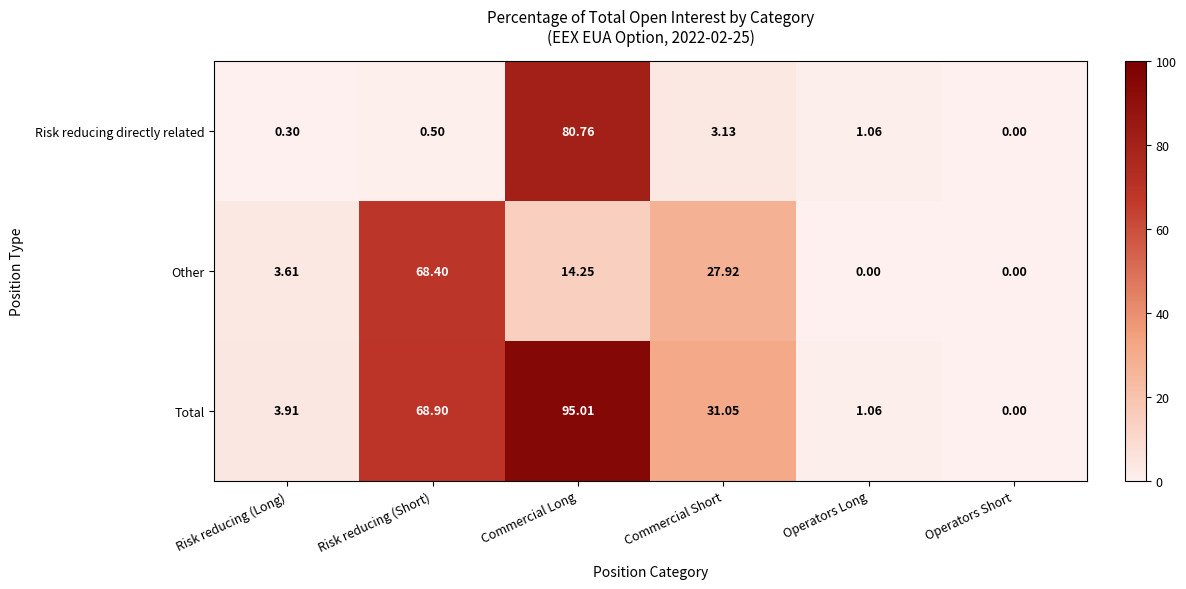

List the series in order of their overall mean, lowest first.

Risk reducing directly related, Other, Total